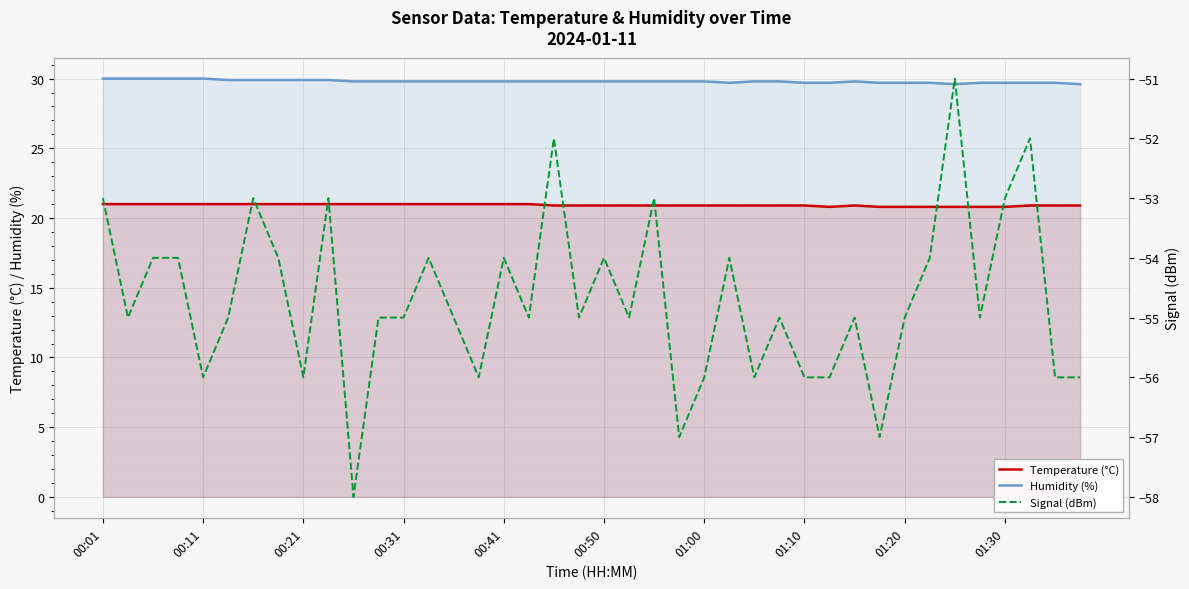

List the series in order of their peak value, highest first.

Humidity (%), Temperature (°C), Signal (dBm)